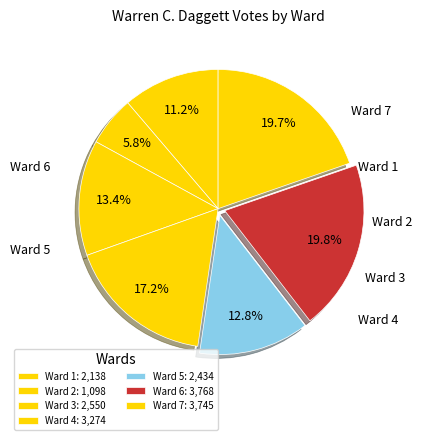

Does Ward 6 account for over 50% of the chart?

No